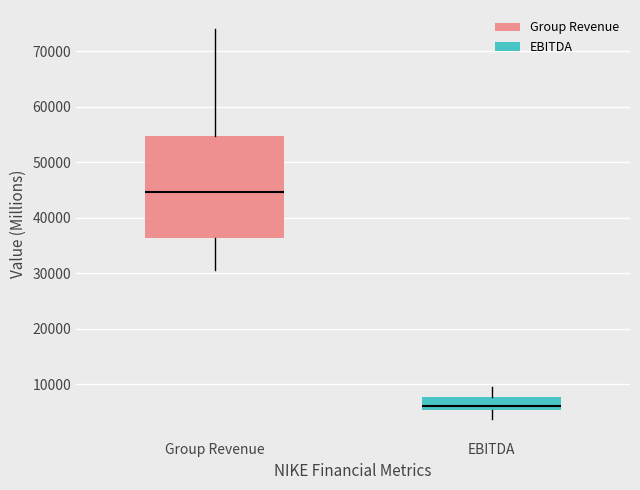

Which box has the highest median line?

Group Revenue